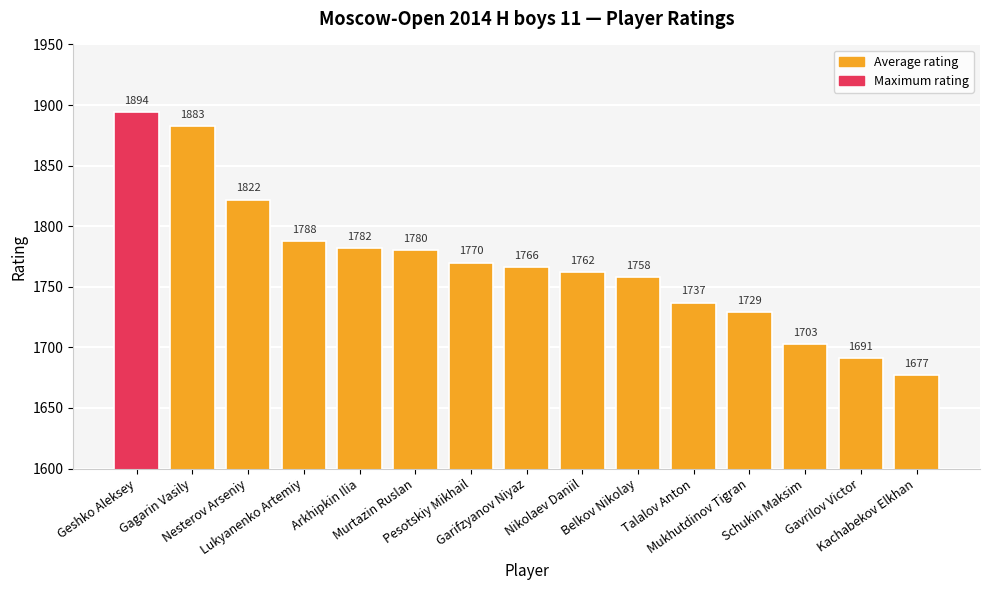

Reading left to right, what are all the values shown in this chart?

1894	1883	1822	1788	1782	1780	1770	1766	1762	1758	1737	1729	1703	1691	1677